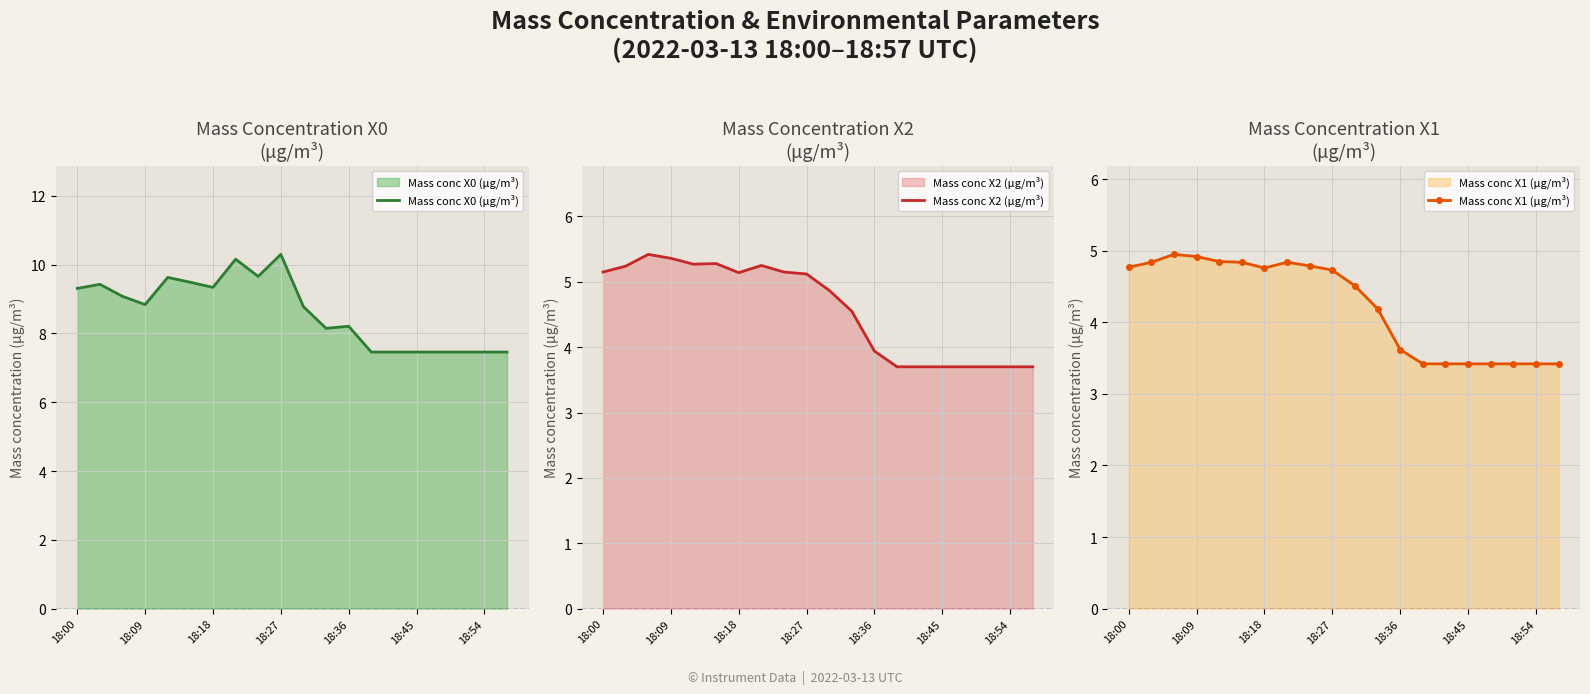

True or false: Mass conc X1 (μg/m³) has more than 2 interior local peaks.

False